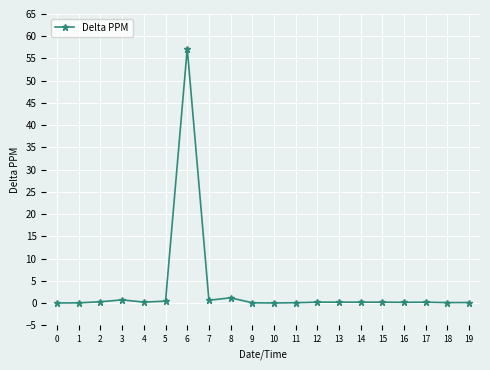

Read the value at 8.

1.2